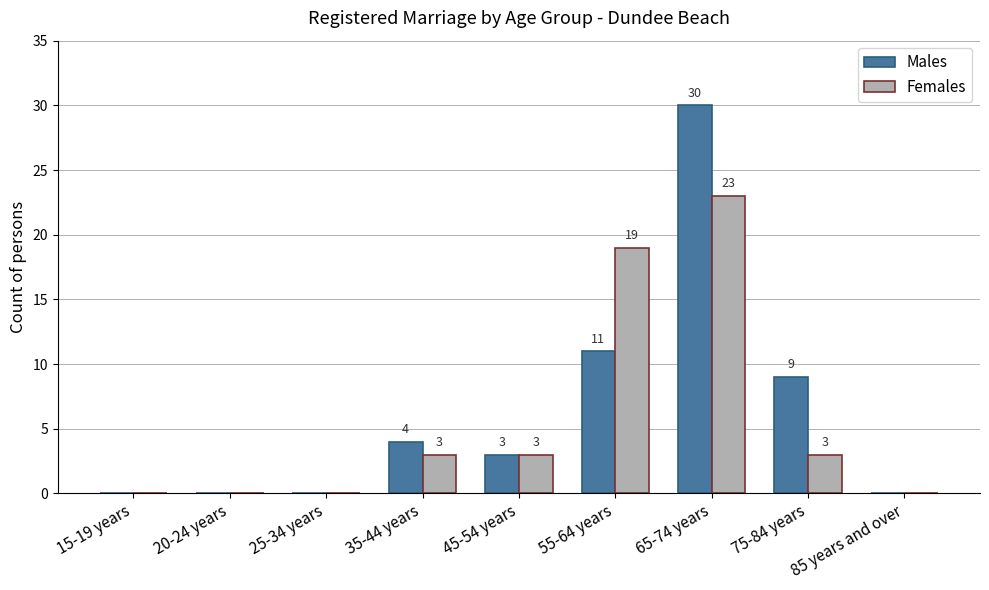

How many positive values does the Females series have?

5